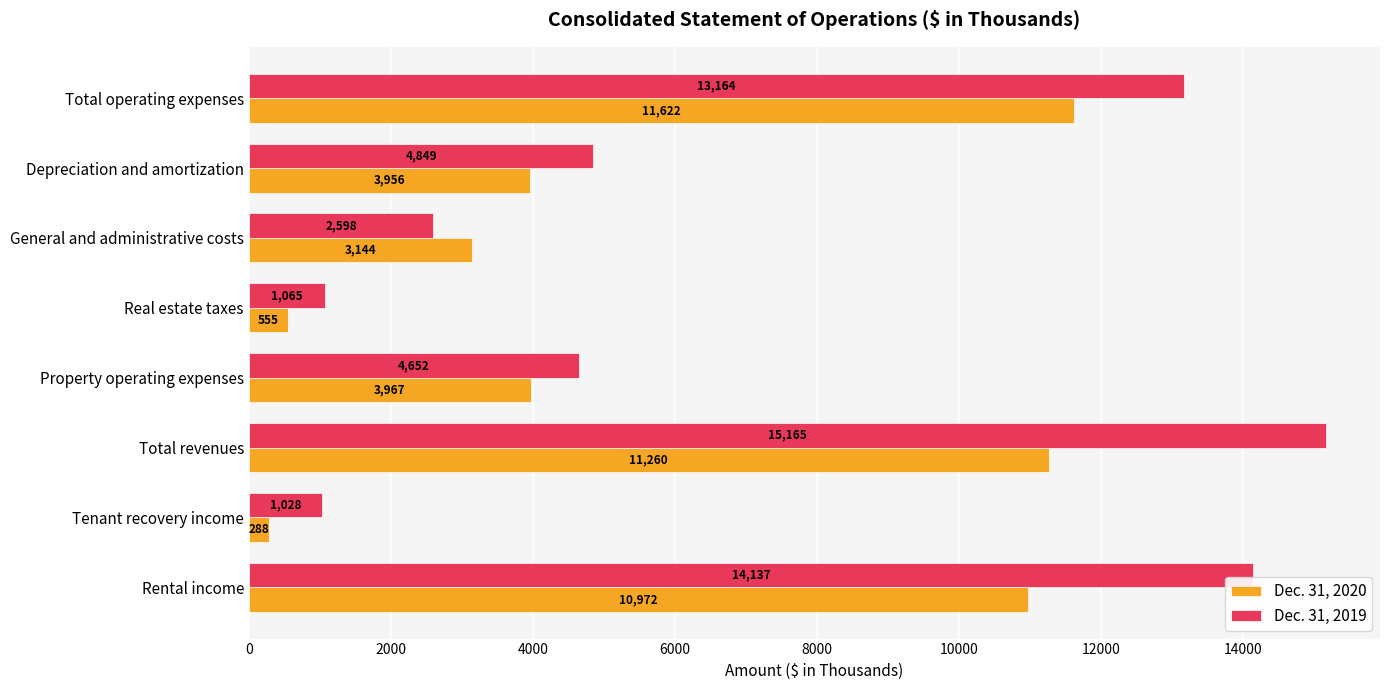

What is the sum of the Dec. 31, 2020 values at Total operating expenses and Property operating expenses?

15589